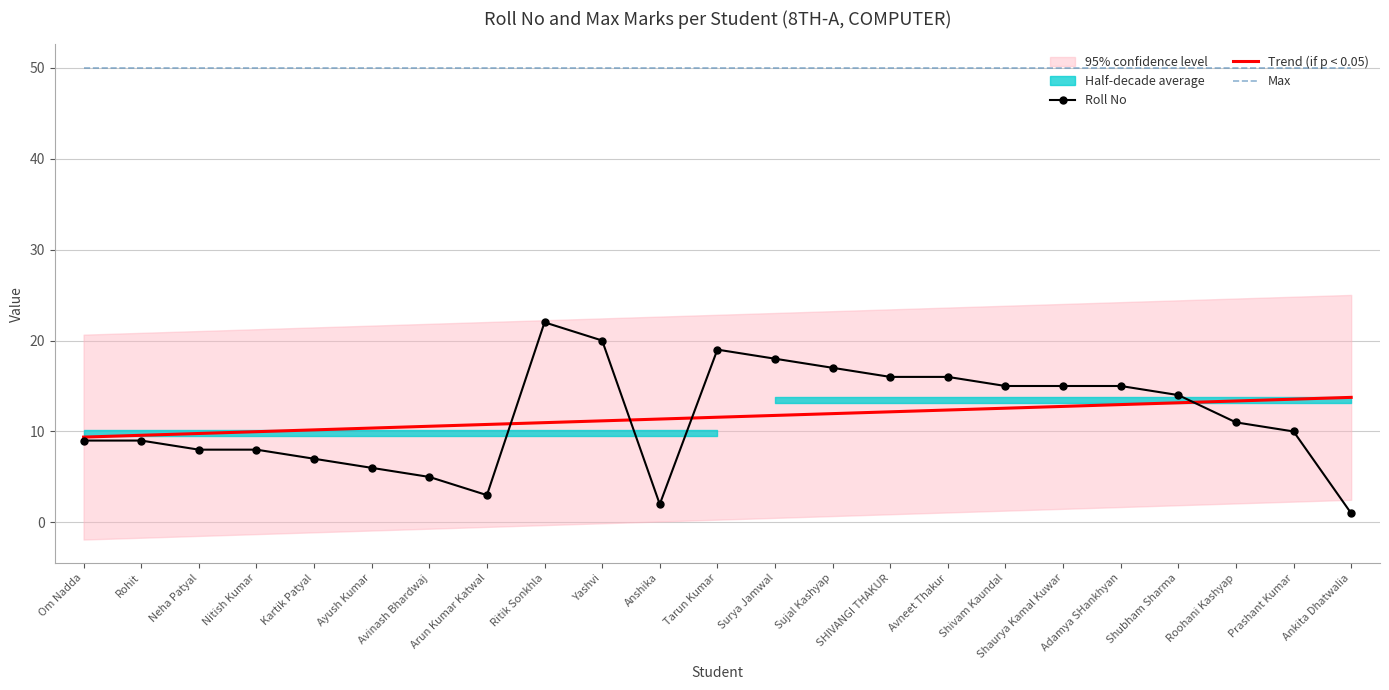

True or false: Max and Roll No intersect in this chart.

False